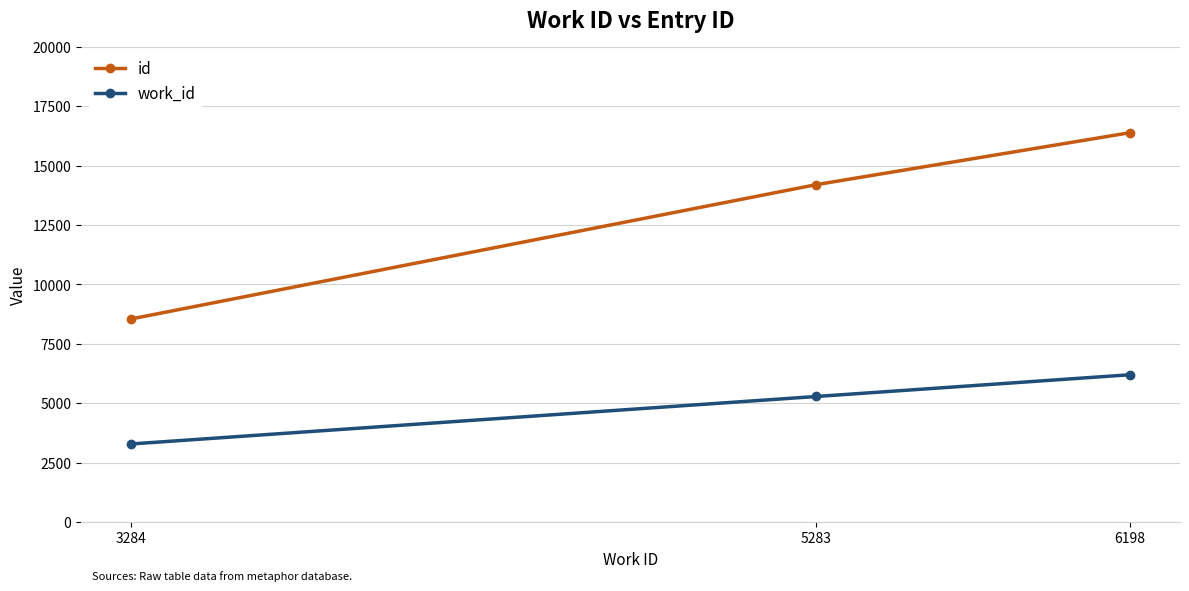

The work_id series shows 10728 at 6198. True or false?

False